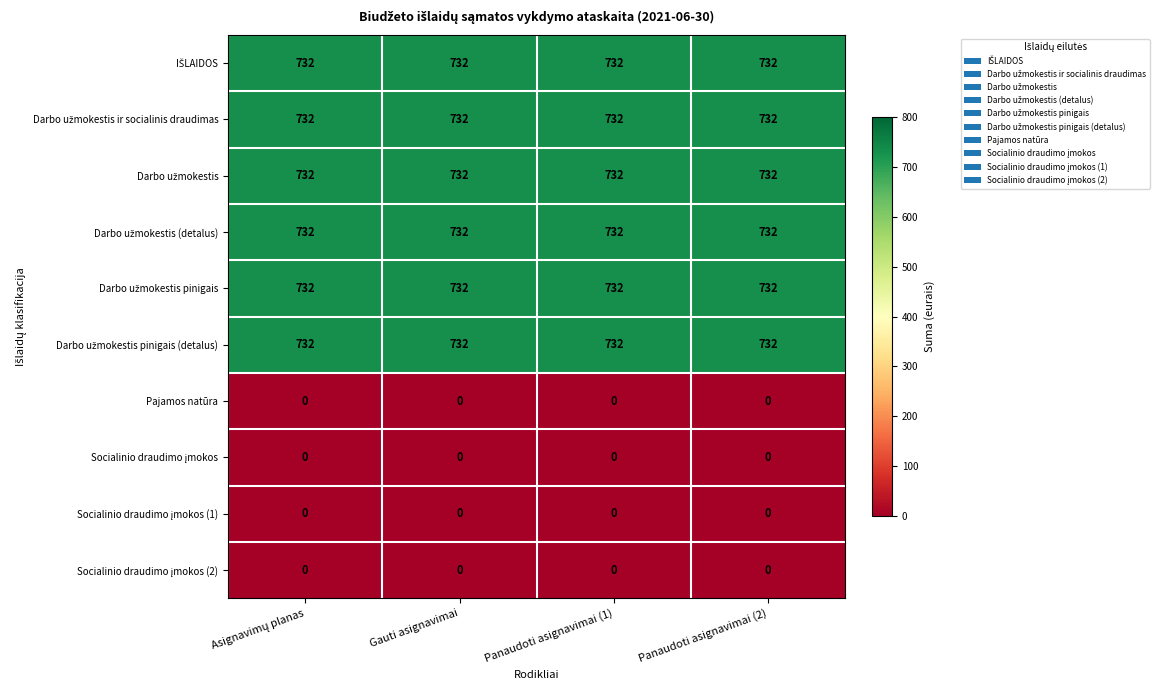

At how many categories does at least one series exceed 608?

4